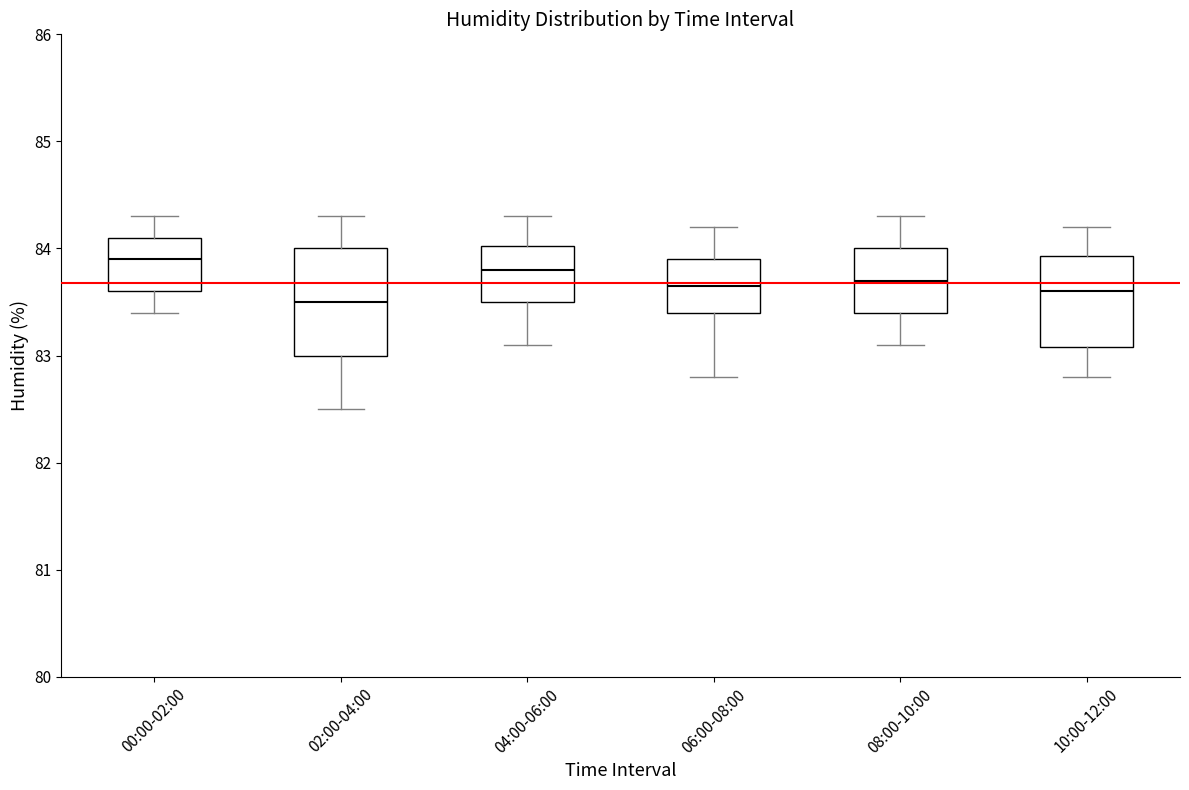

Where does the upper whisker of the box for 02:00-04:00 end on the y-axis? The values are not printed on the chart, so give them approximately, as read against the axis.

84.3